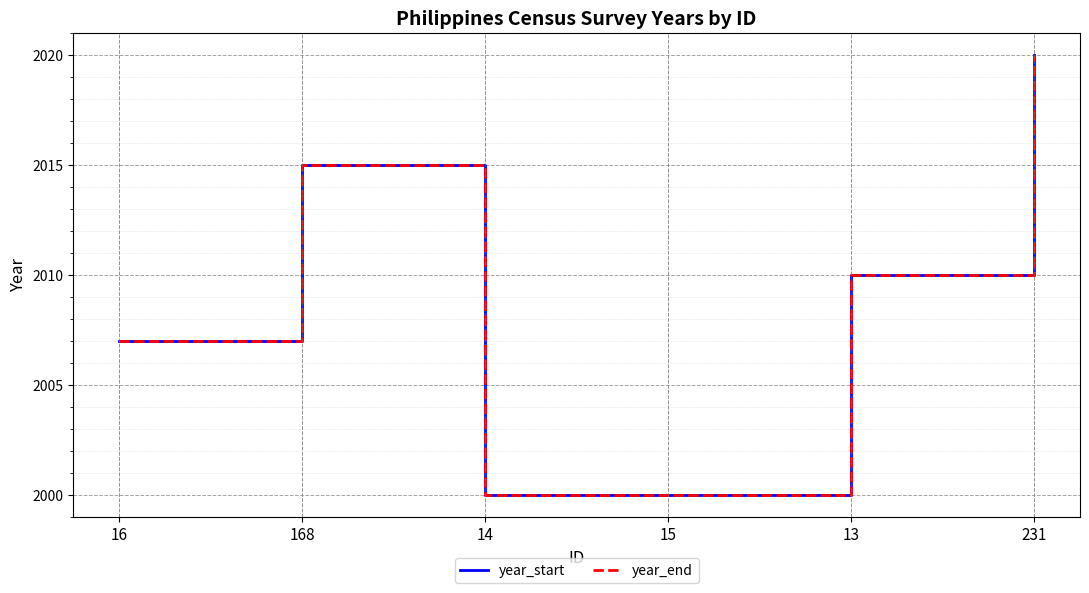

Which series has the largest range (max minus min)?

year_start